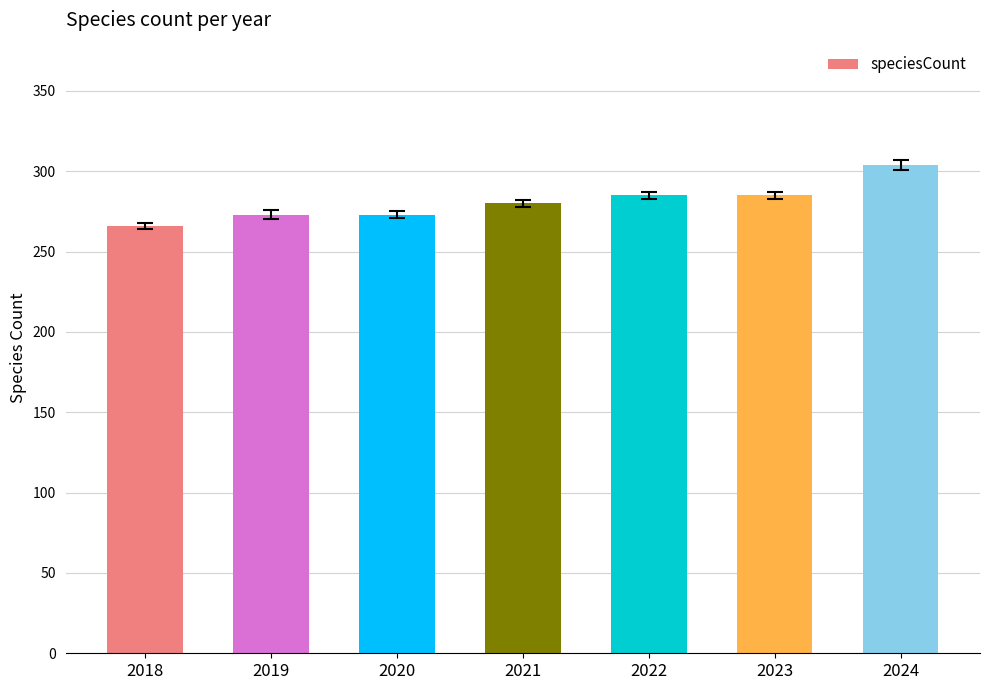

Read the value at 2019.

273